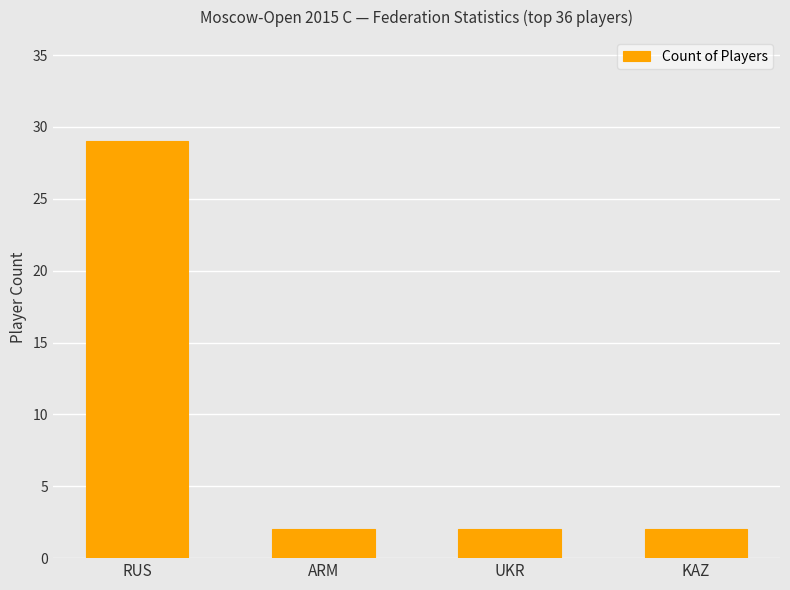

What is the sum of all values?

35